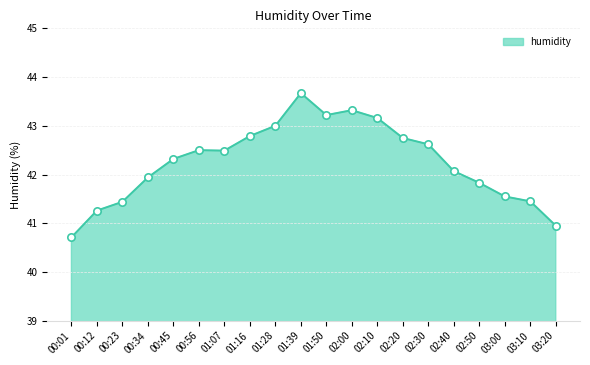

Approximately how many times larger is the value at 00:12 compared to 00:23?

1.0